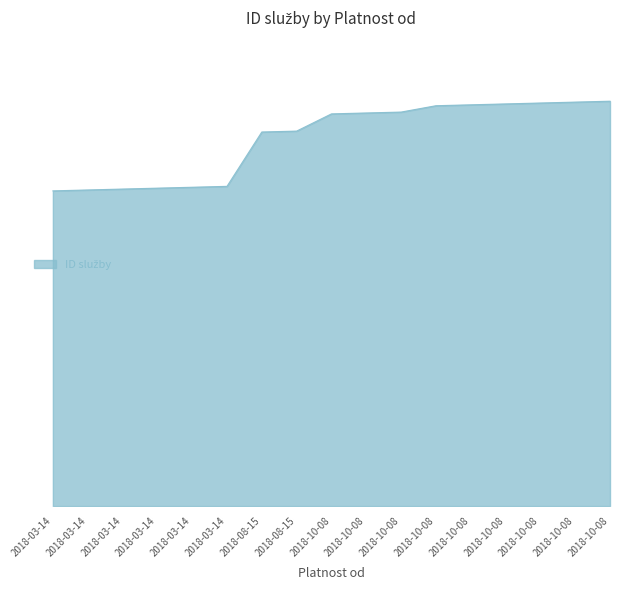

Reading right to left, transcribe all the data shown in this chart.

447	446	445	444	443	442	435	434	433	414	413	353	352	351	350	349	348